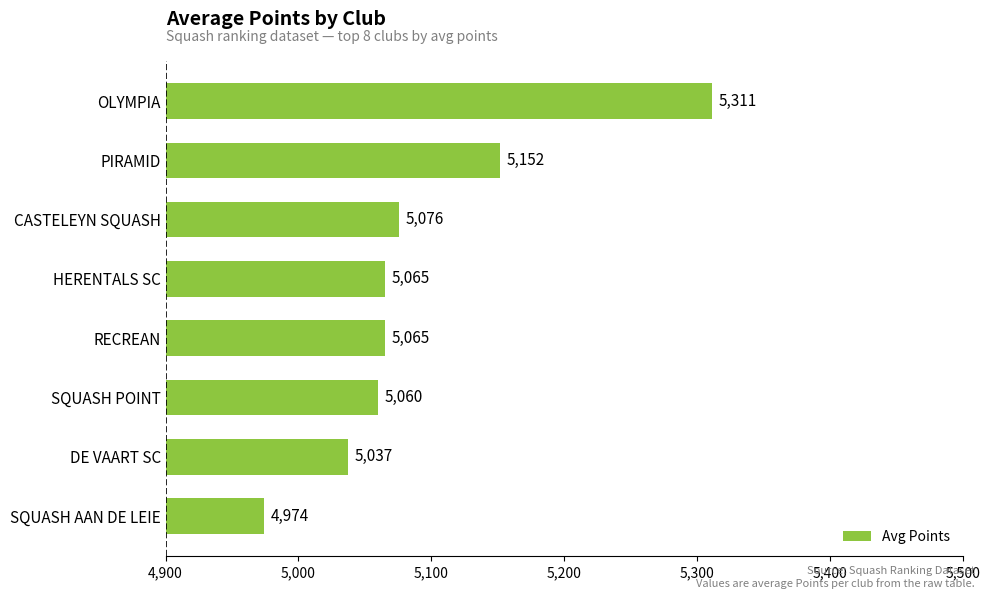

What is the difference between the second highest and minimum values?

178